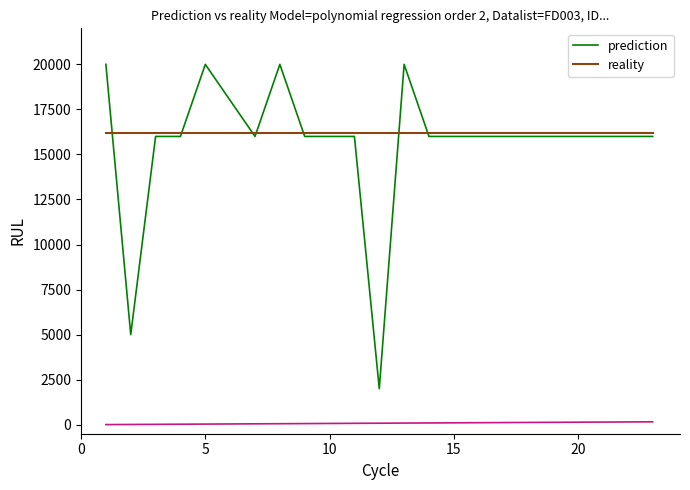

What is the greatest value displayed?

20000